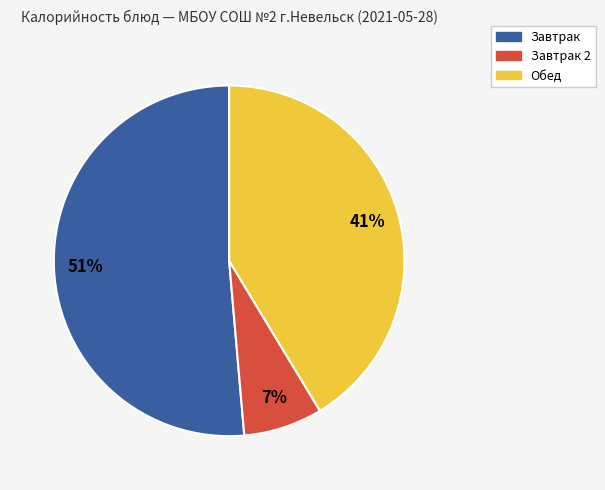

To the nearest percent, what is the difference between the largest and smallest slice percentages?

44%